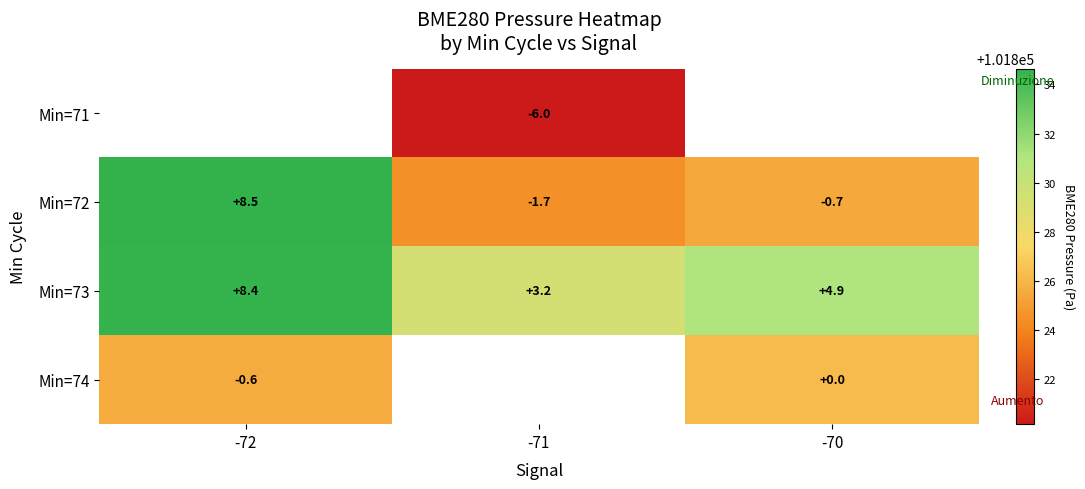

What value does the Min=74 series have at -70?

101826.2